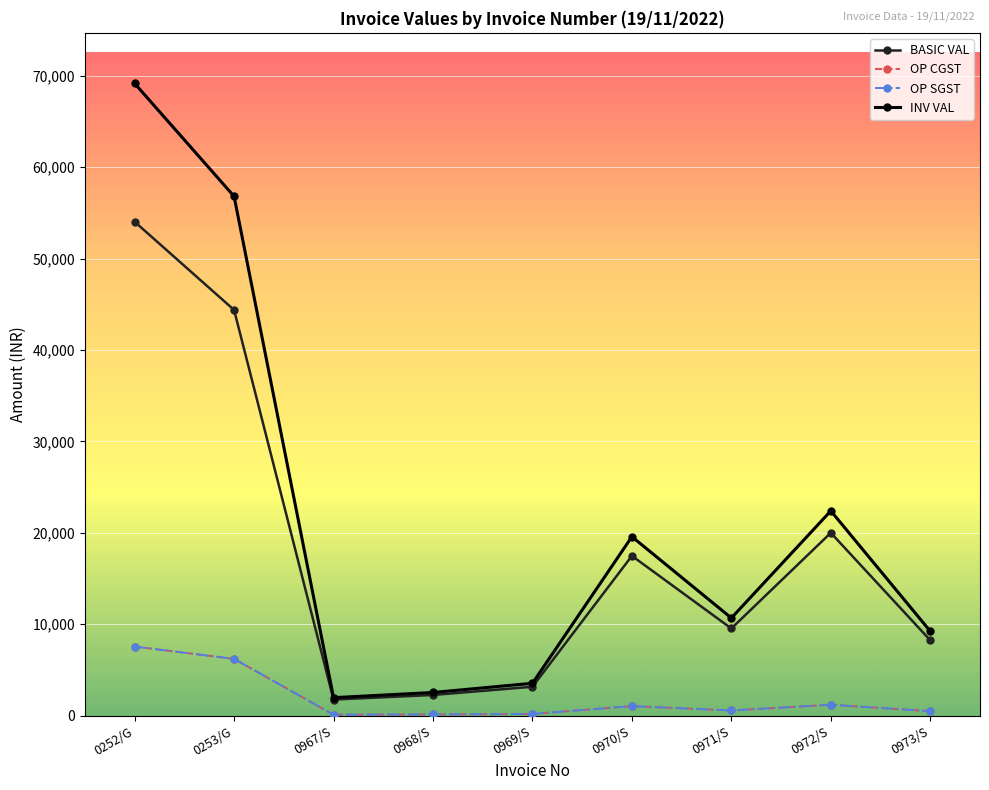

Is this an area chart (filled region under the line)?

No